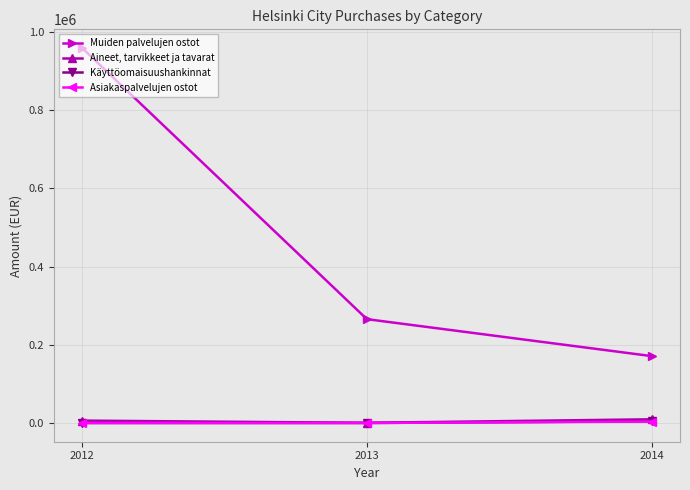

Is the value of Asiakaspalvelujen ostot at 2013 greater than the value of Muiden palvelujen ostot at 2014?

No